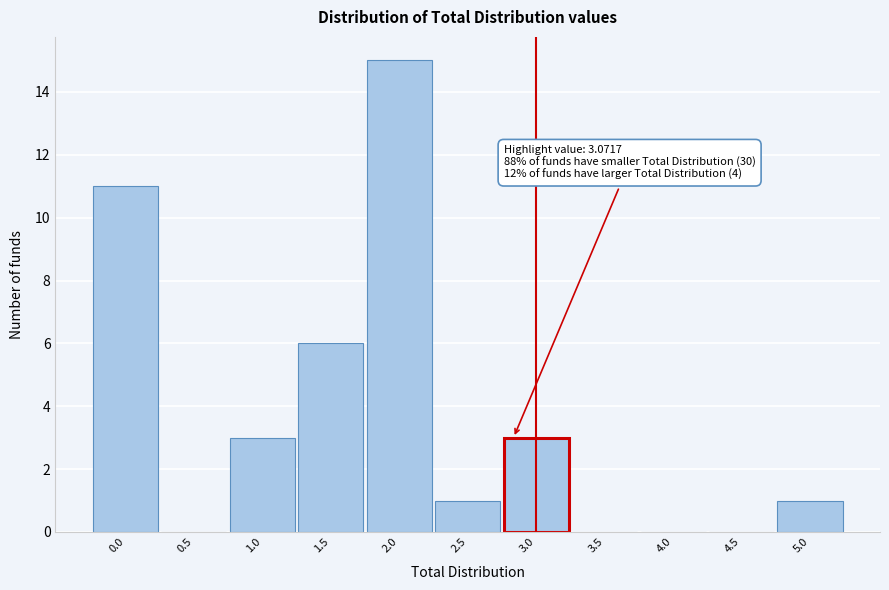

Reading left to right, extract all data points from this chart.

0.0=11	0.5=0	1.0=3	1.5=6	2.0=15	2.5=1	3.0=3	3.5=0	4.0=0	4.5=0	5.0=1